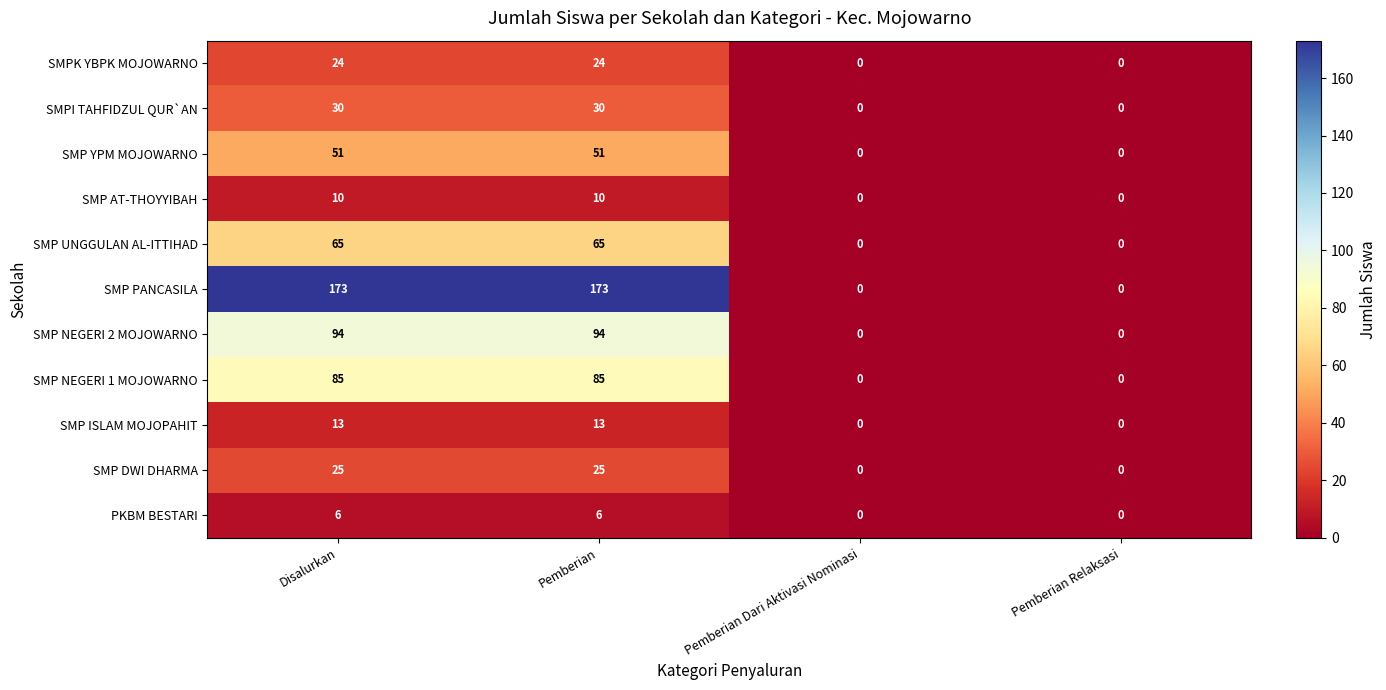

What is the maximum value shown in the chart?

173